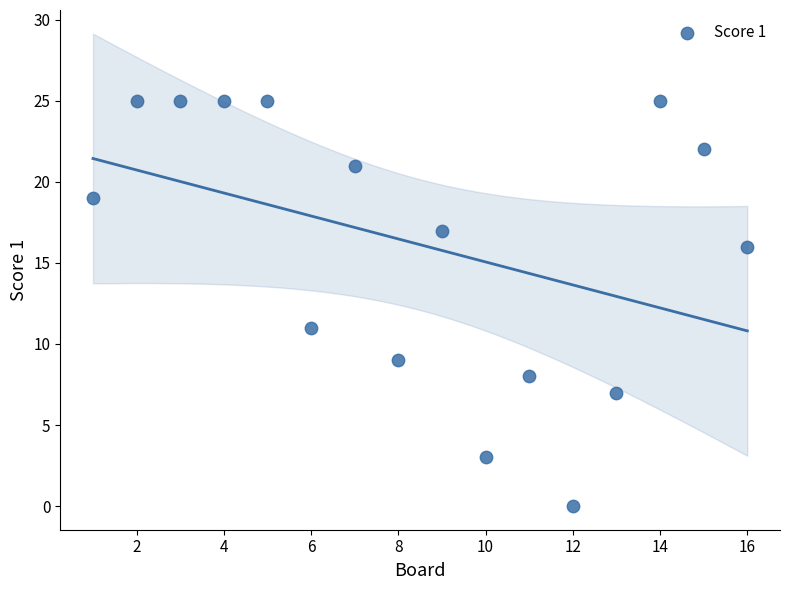

What is the range of X values (max minus min)?

15